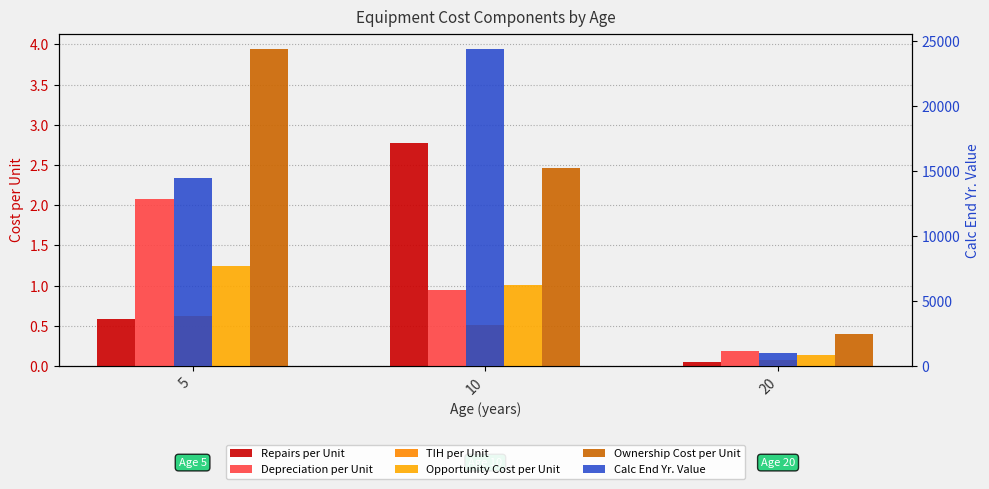

Is the value of Depreciation per Unit at 5 greater than the value of TIH per Unit at 20?

Yes